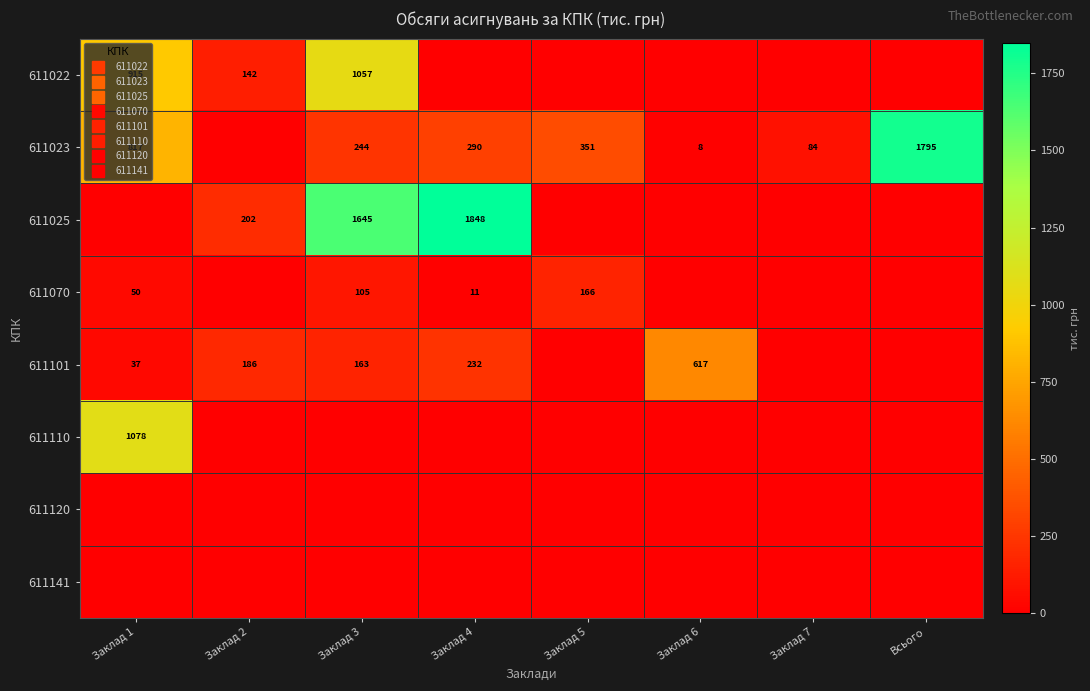

Between Заклад 7 and Заклад 4, which is larger?

Заклад 7